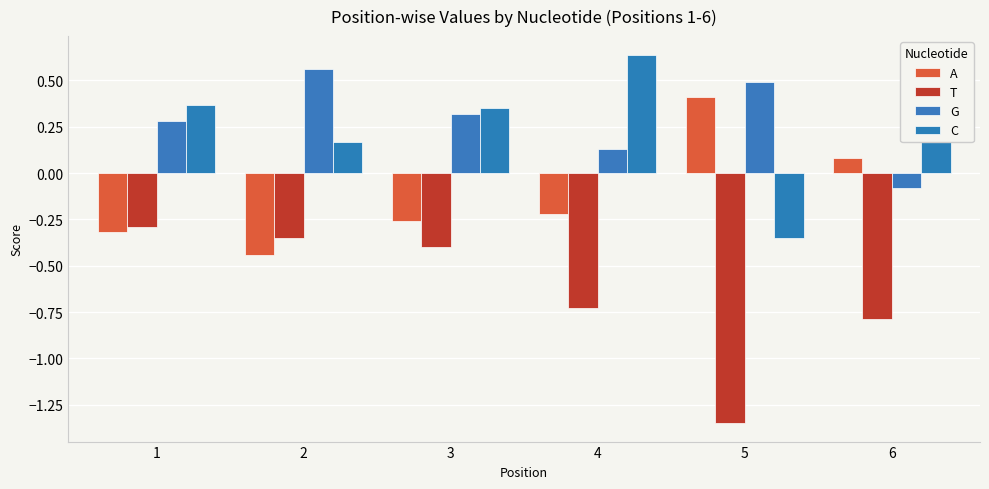

Which category has the lowest value in the A series?

2